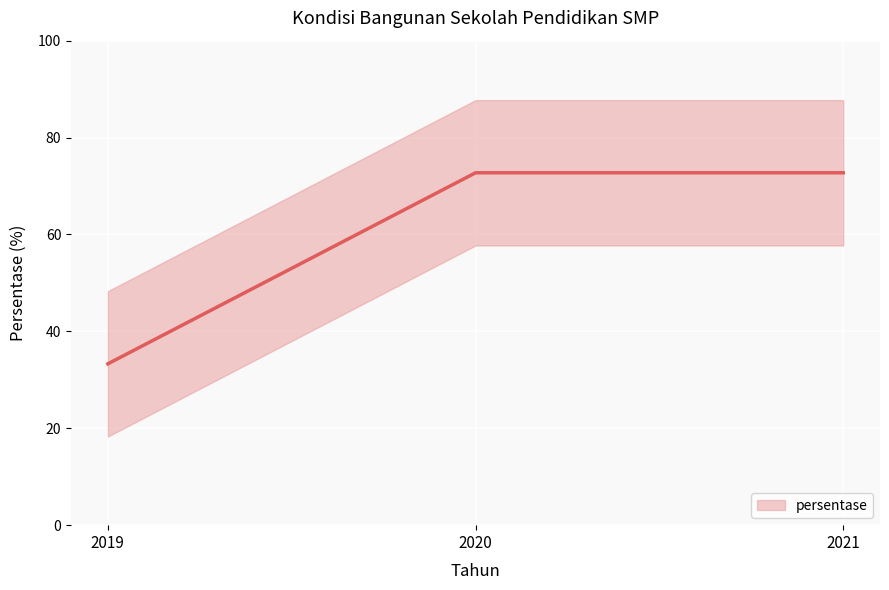

Approximately how many times larger is the value at 2020 compared to 2021?

1.0